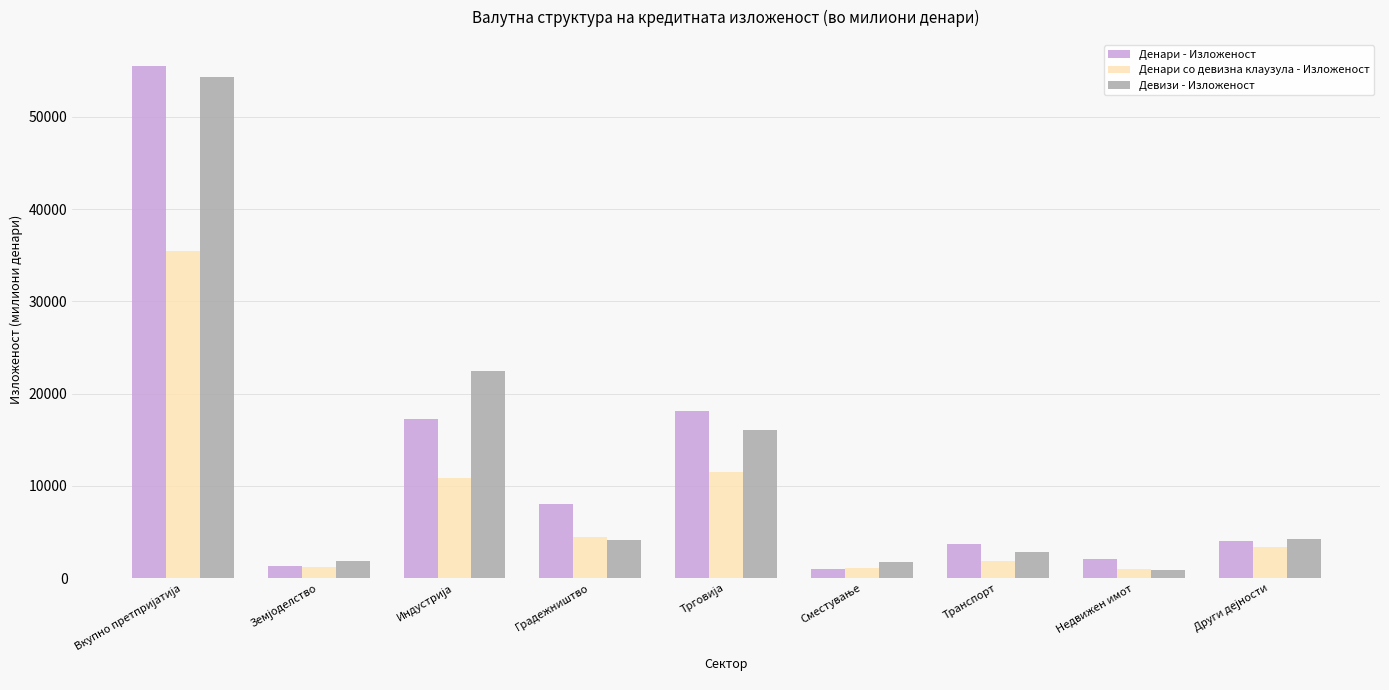

How many data points in Девизи - Изложеност are less than 4184?

4